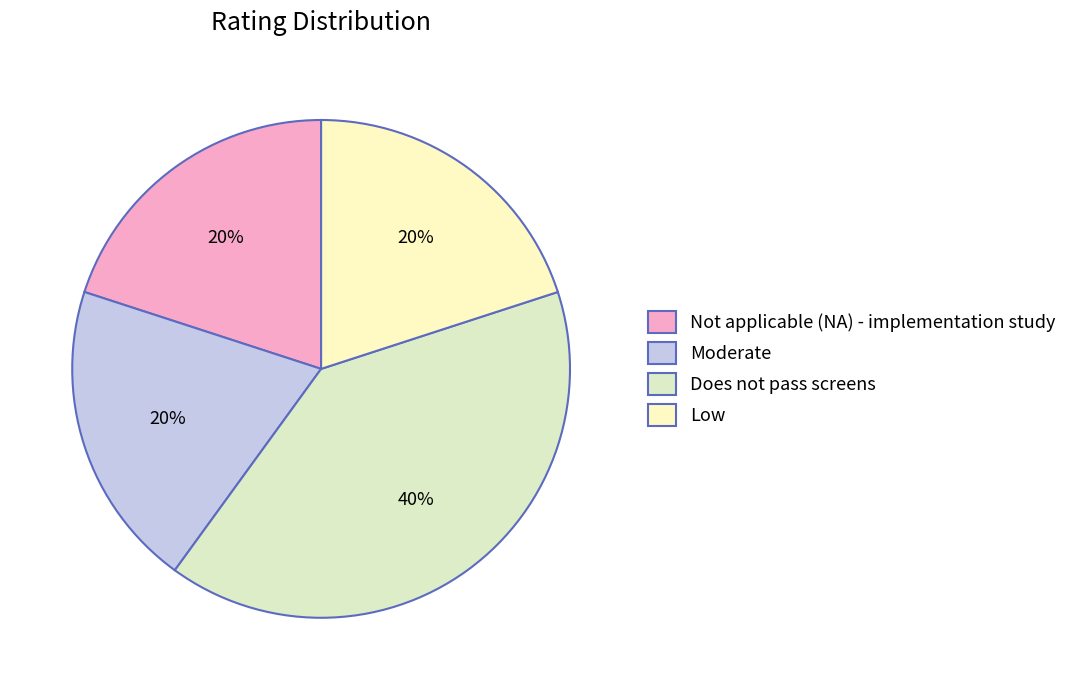

The Not applicable (NA) - implementation study slice represents 35% of the pie. True or false?

False